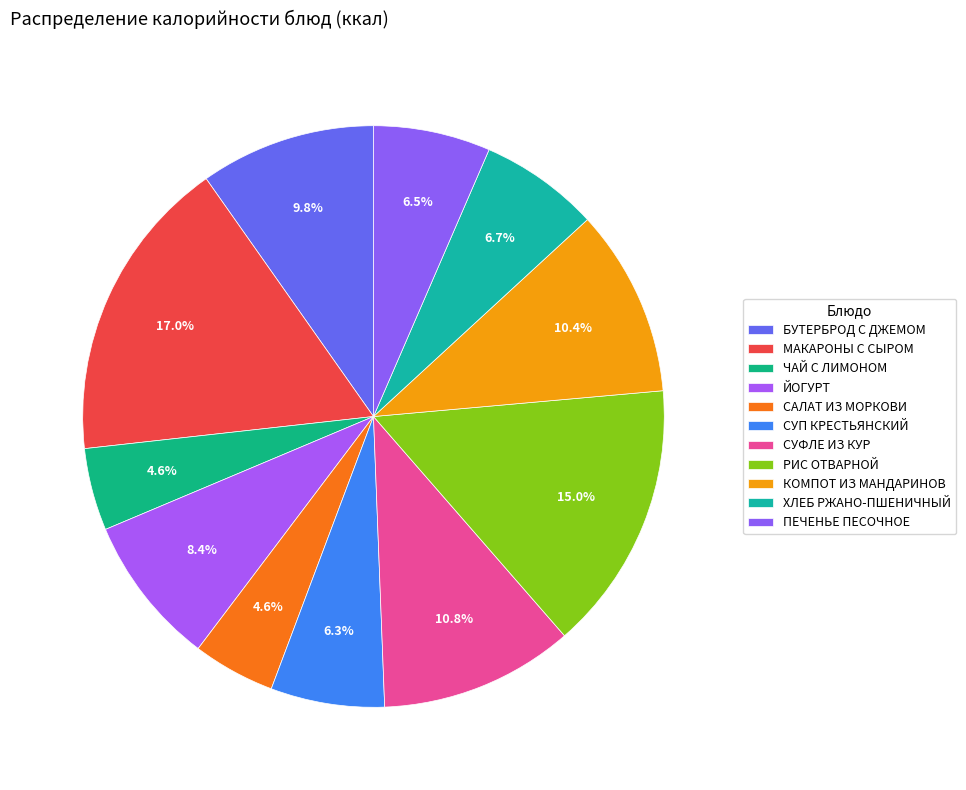

To the nearest percent, what percentage of the pie is САЛАТ ИЗ МОРКОВИ?

5%